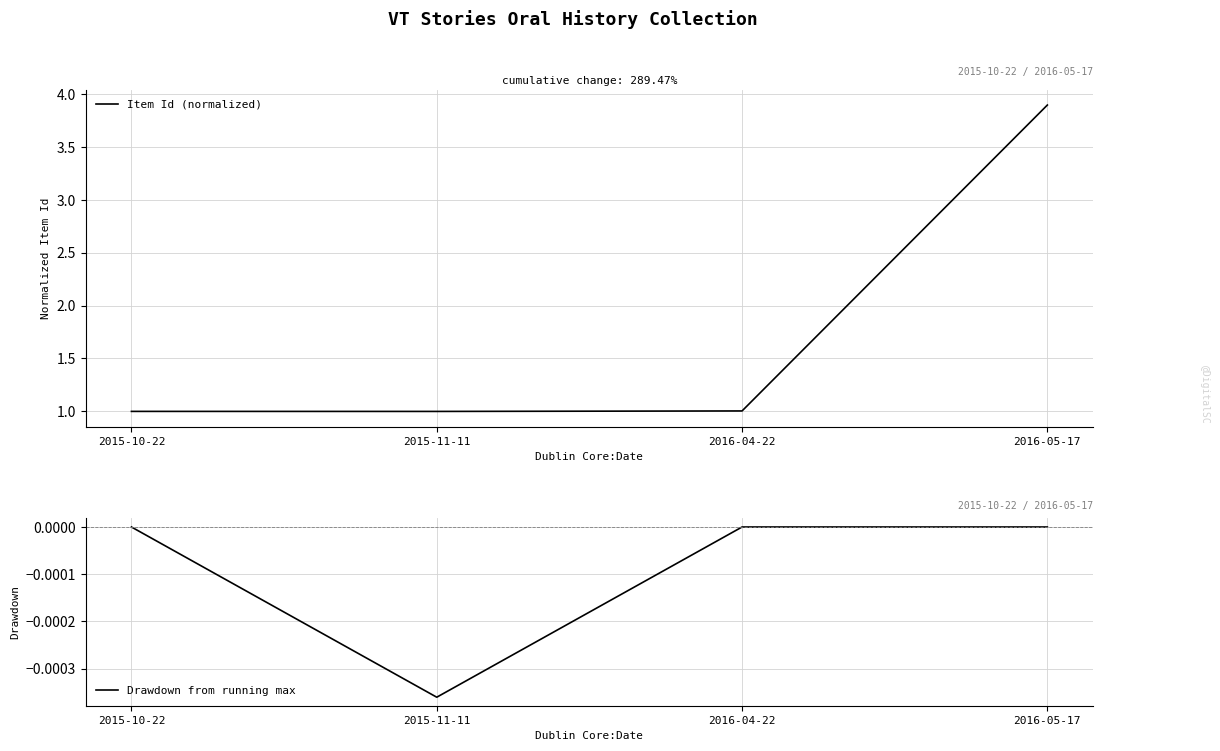

How many lines are shown in the chart?

2